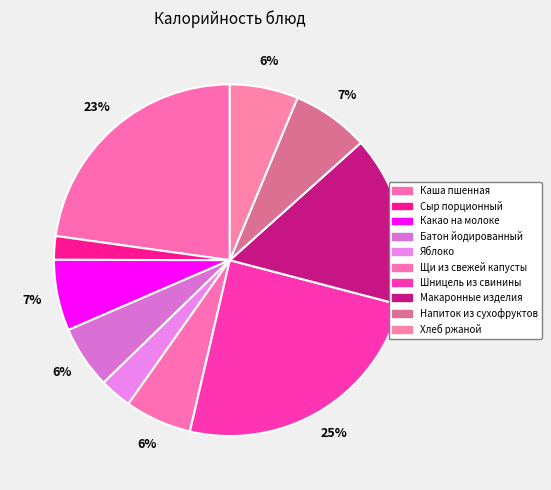

What is the largest slice in the pie chart?

Шницель из свинины